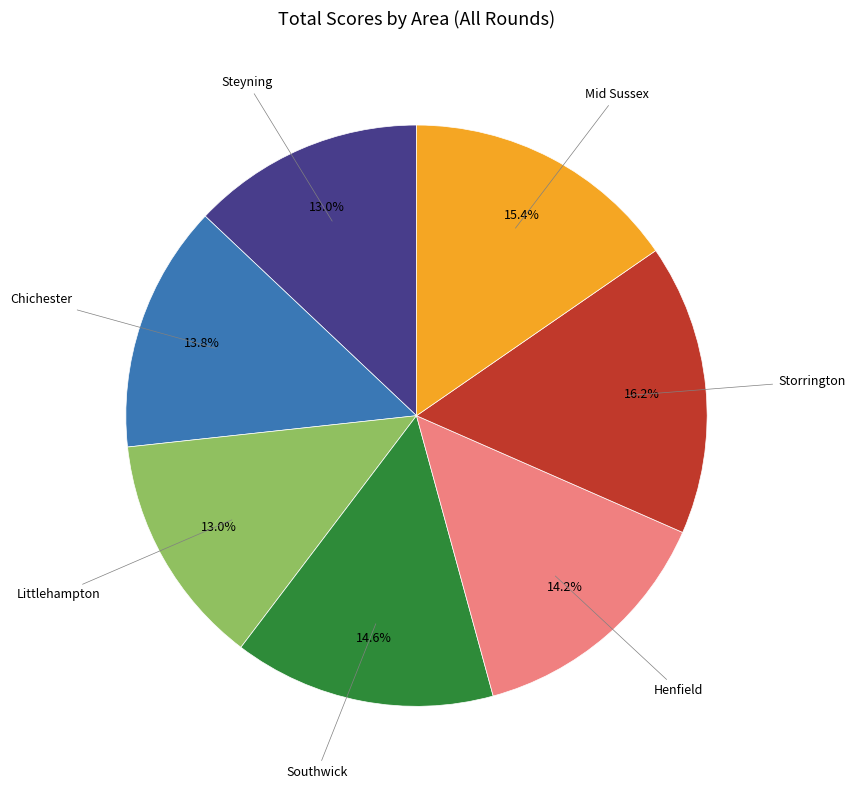

Is there any slice that represents more than half of the pie?

No